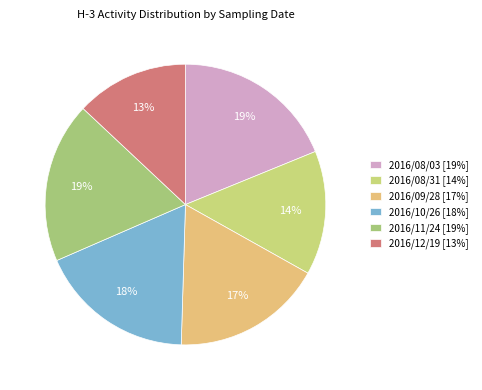

To the nearest percent, what portion does 2016/09/28 represent?

17%